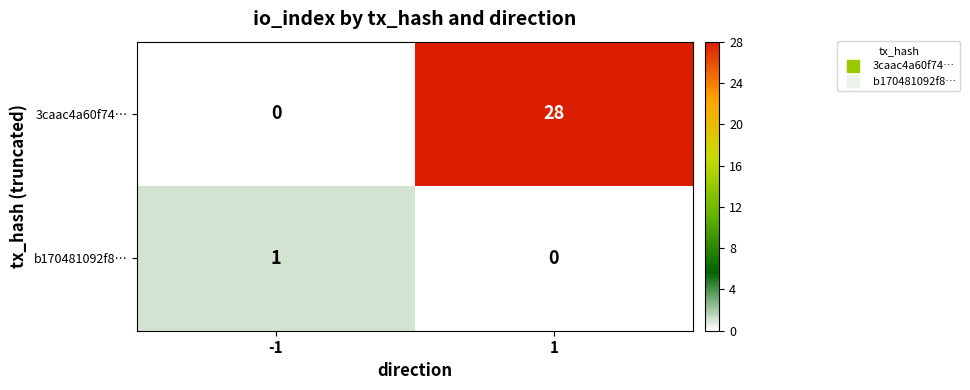

What is the average value of the 3caac4a60f74… series?

14